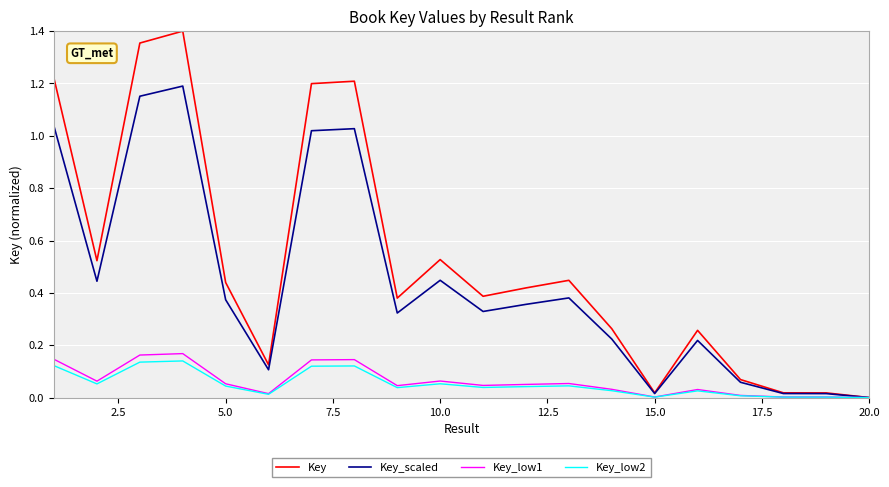

Which series has the largest range (max minus min)?

Key